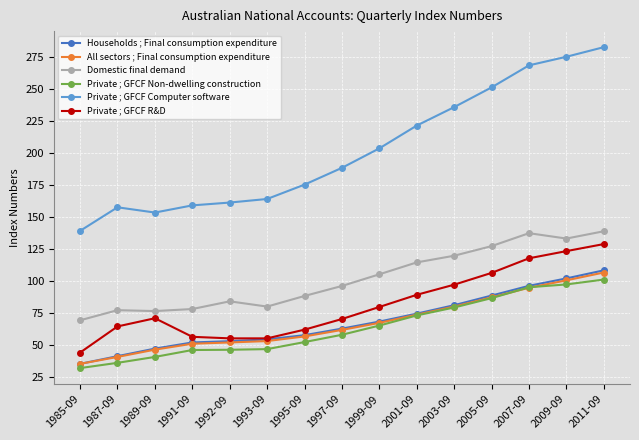

How many lines are shown in the chart?

6